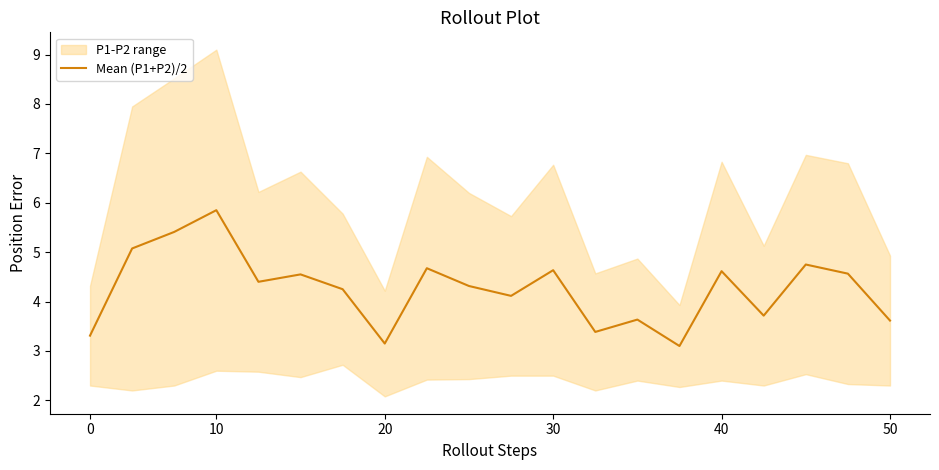

Is it true that Mean (P1+P2)/2 equals 3.6 at 50?

True